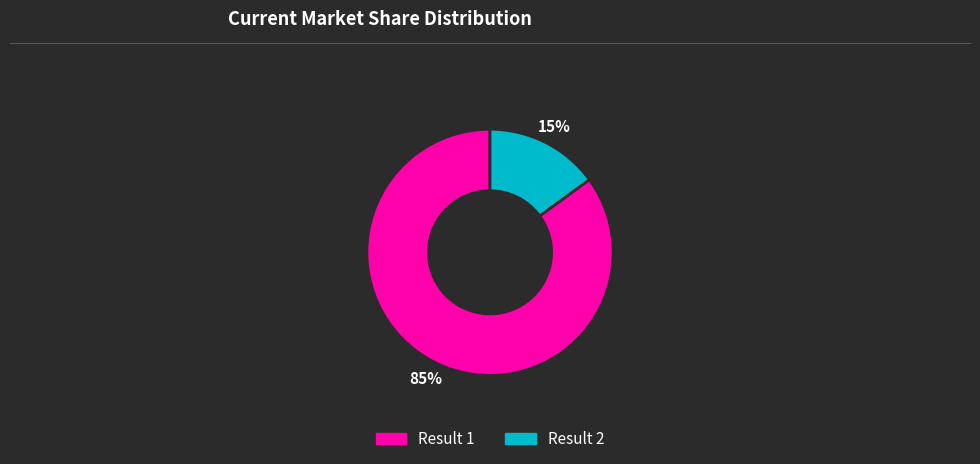

Is there any slice that represents more than half of the pie?

Yes